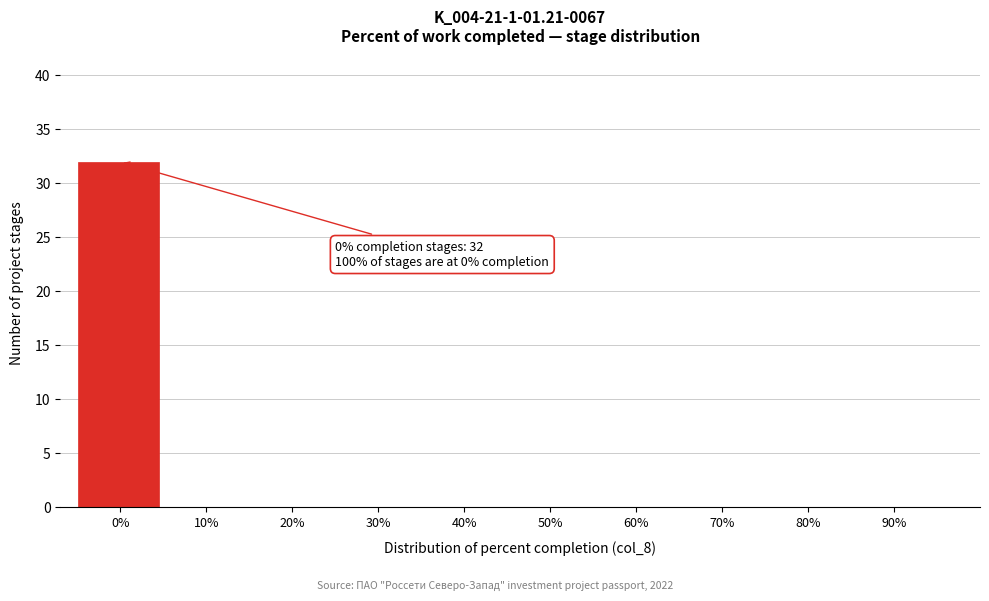

Reading left to right, what are all the values shown in this chart?

0%=32	10%=0	20%=0	30%=0	40%=0	50%=0	60%=0	70%=0	80%=0	90%=0